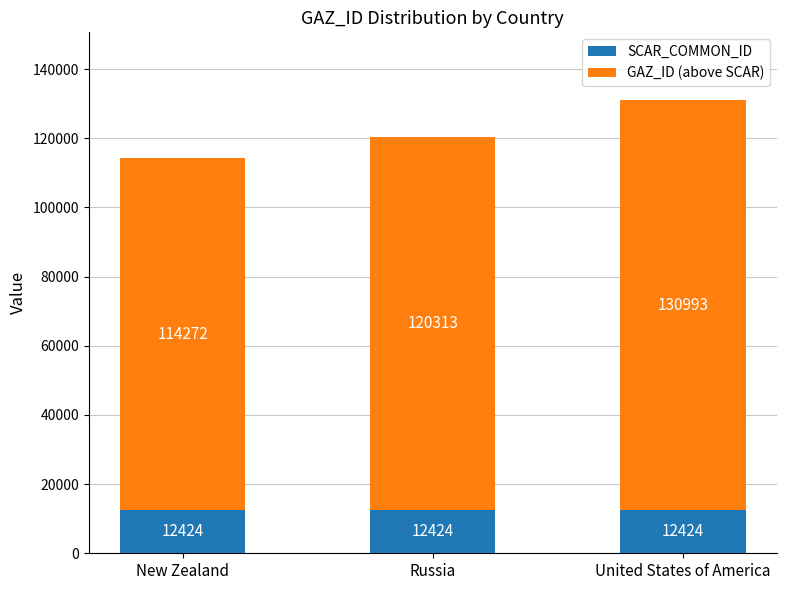

What is the approximate value of SCAR_COMMON_ID at United States of America?

12424